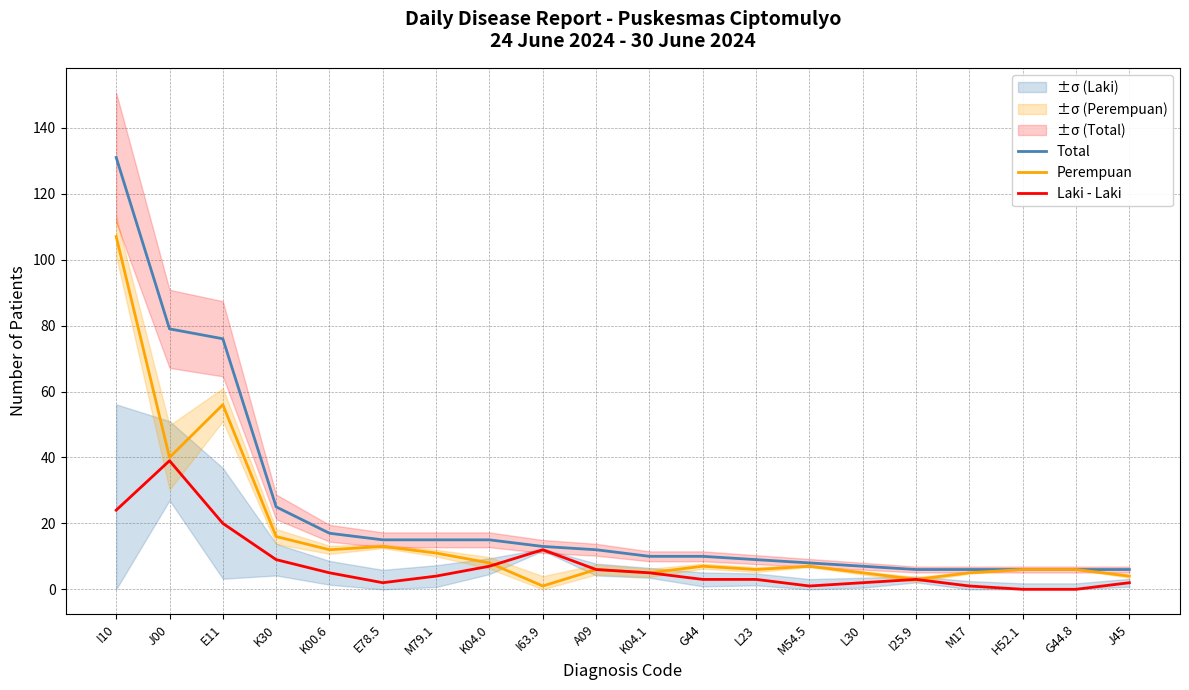

Is the value of Perempuan at A09 greater than the value of Laki - Laki at K04.0?

No